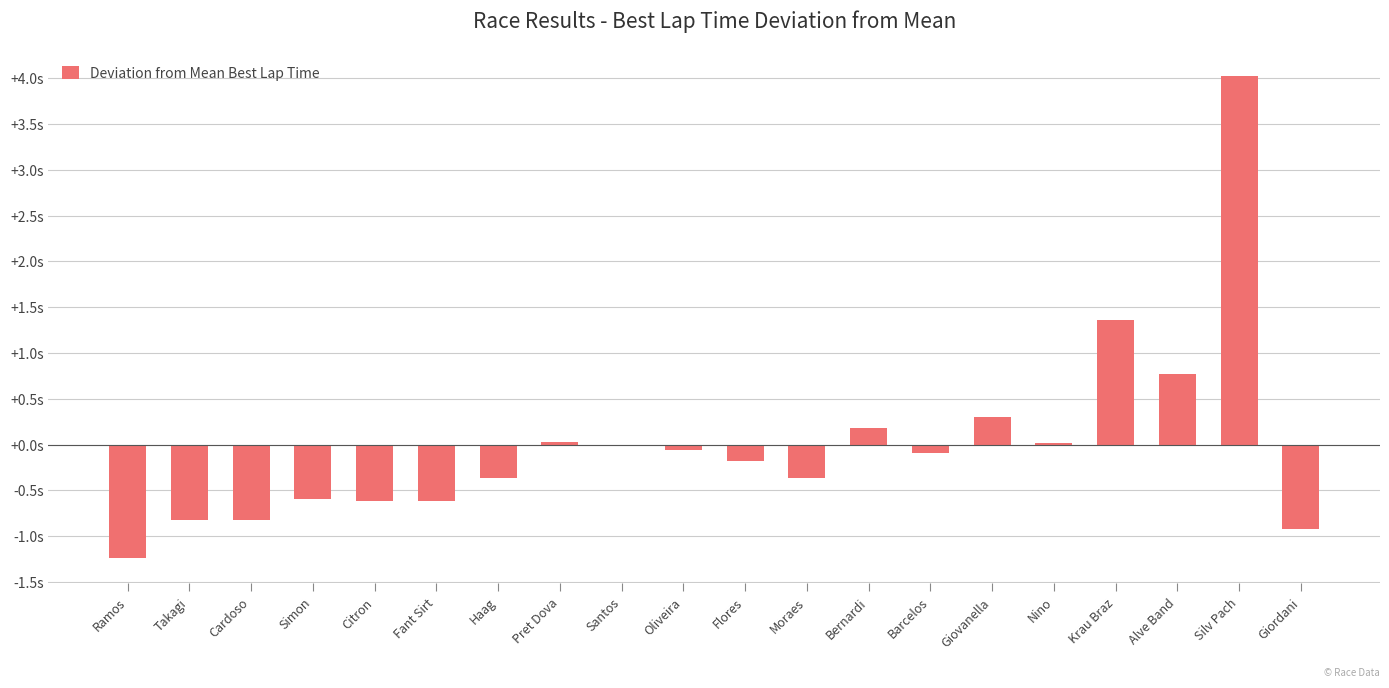

Rank the categories by value from lowest to highest.

Ramos, Giordani, Cardoso, Takagi, Fant Sirt, Citron, Simon, Moraes, Haag, Flores, Barcelos, Oliveira, Santos, Nino, Pret Dova, Bernardi, Giovanella, Alve Band, Krau Braz, Silv Pach